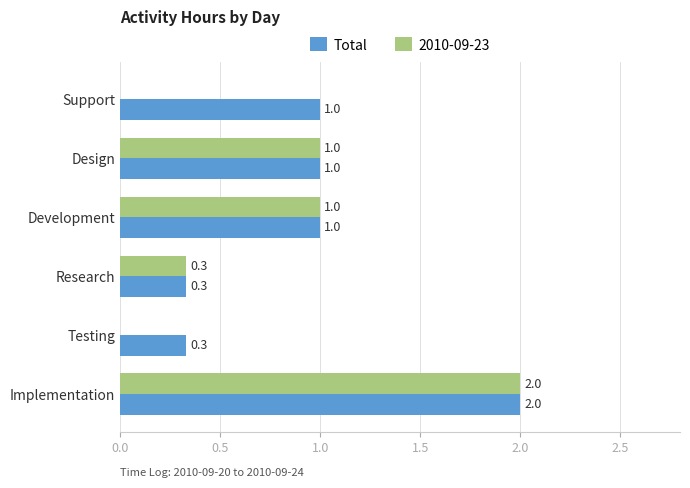

True or false: Total has a value of 1.0 at Support.

True